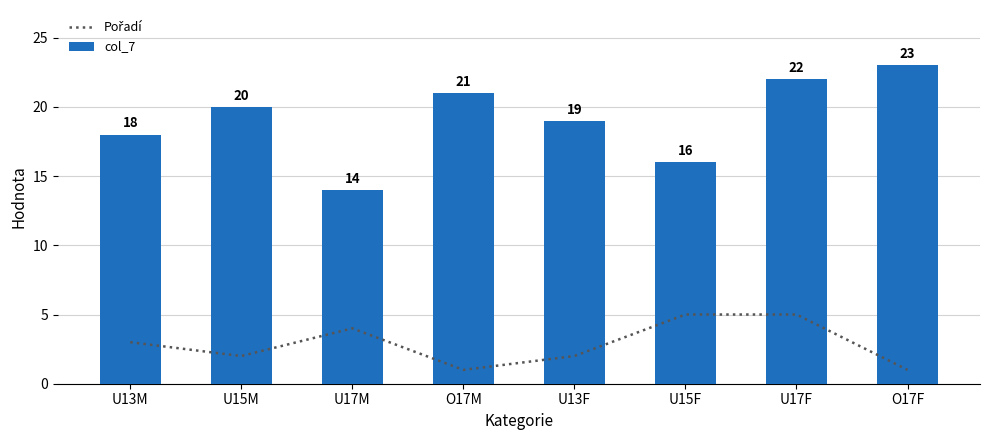

Which has a higher value, U13F or O17F?

U13F